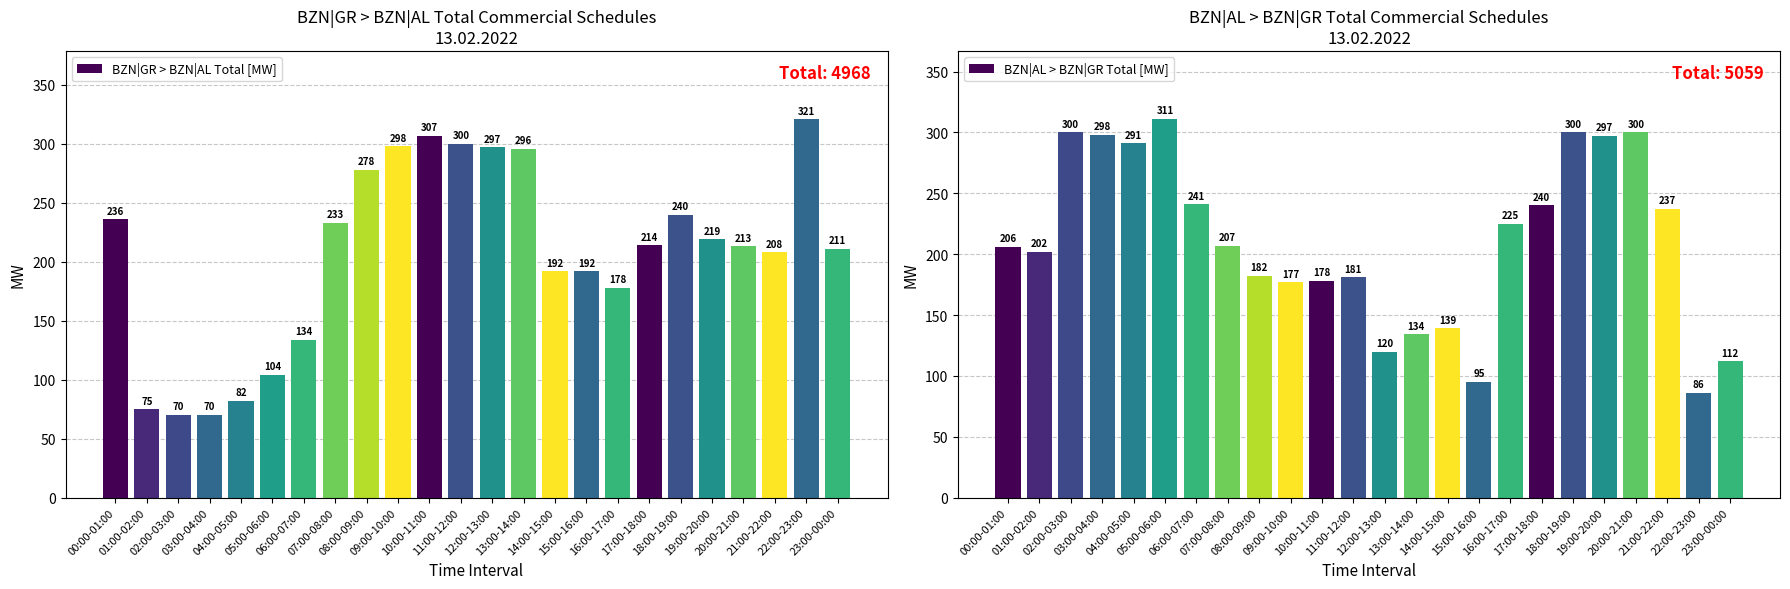

Between 00:00-01:00 and 10:00-11:00, which series saw the biggest shift?

BZN|GR > BZN|AL Total [MW]